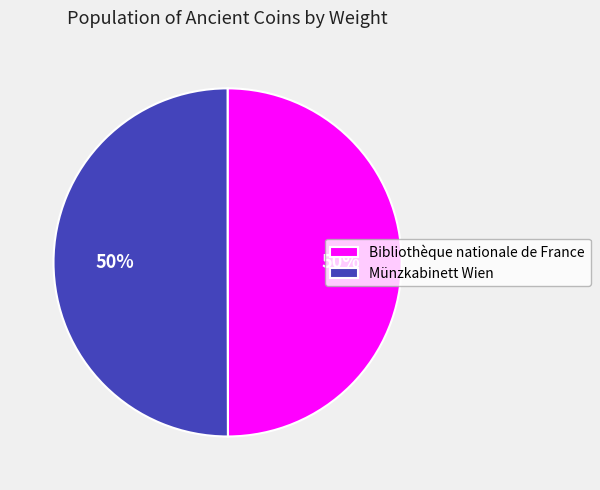

Is the sum of Münzkabinett Wien and Bibliothèque nationale de France greater than half?

Yes